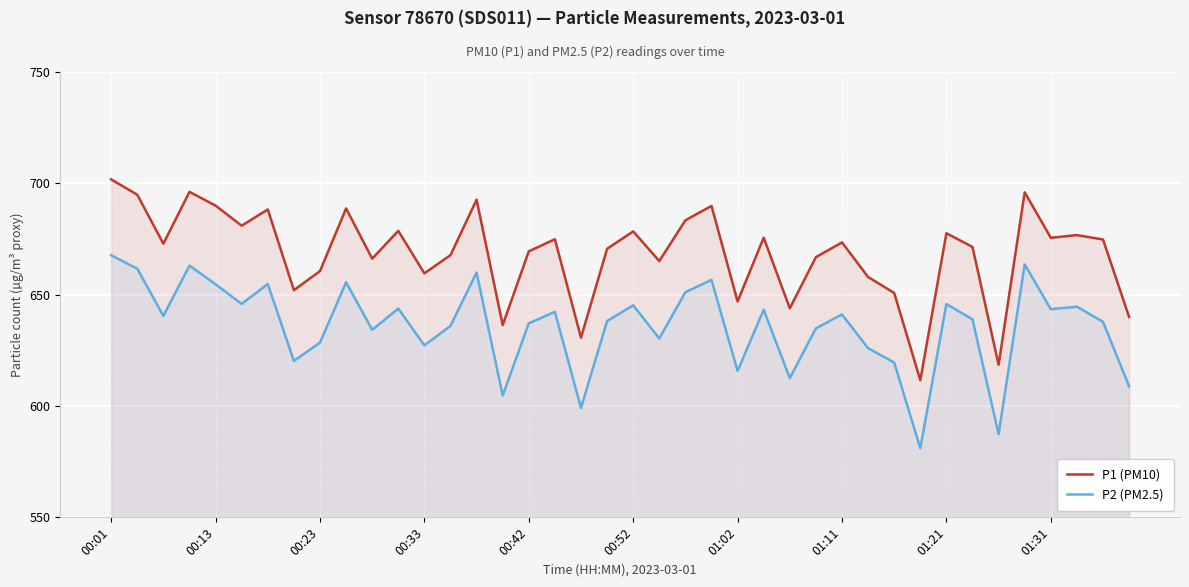

What is the average value of the P2 (PM2.5) series?

636.1